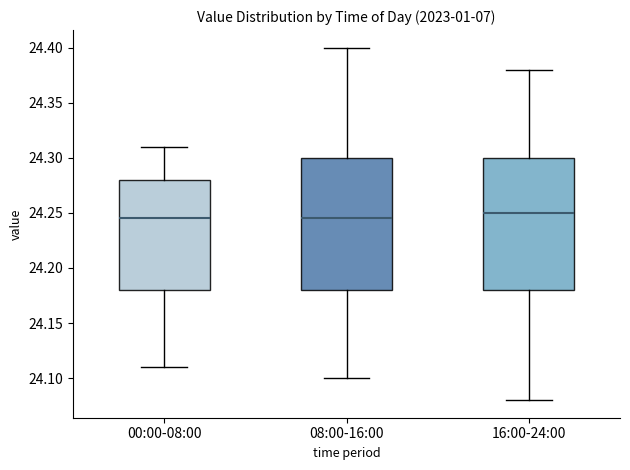

Reading left to right, transcribe this box plot: for each box, give where its median line is, the range the box spans, and where its two whiskers end, as read against the y-axis. The values are not printed on the chart, so give them approximately, as read against the axis.

00:00-08:00: median 24.245, box 24.180 to 24.280, whiskers 24.110 to 24.310
08:00-16:00: median 24.245, box 24.180 to 24.300, whiskers 24.100 to 24.400
16:00-24:00: median 24.250, box 24.180 to 24.300, whiskers 24.080 to 24.380